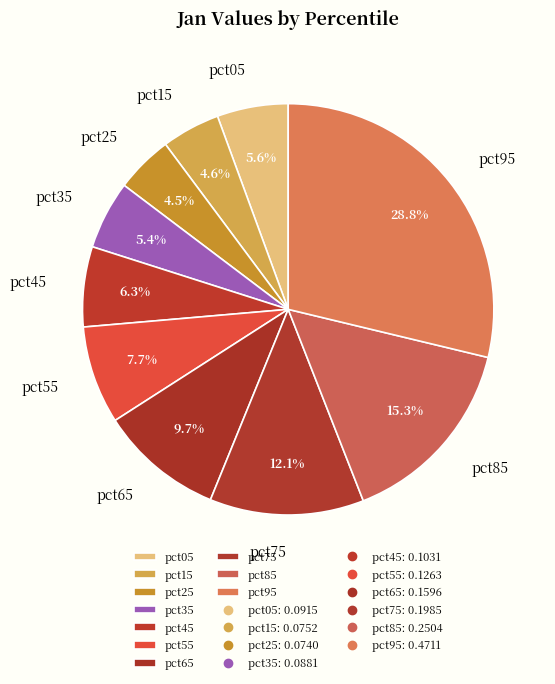

Combined, what portion of the pie is pct95 and pct65?

38.5%